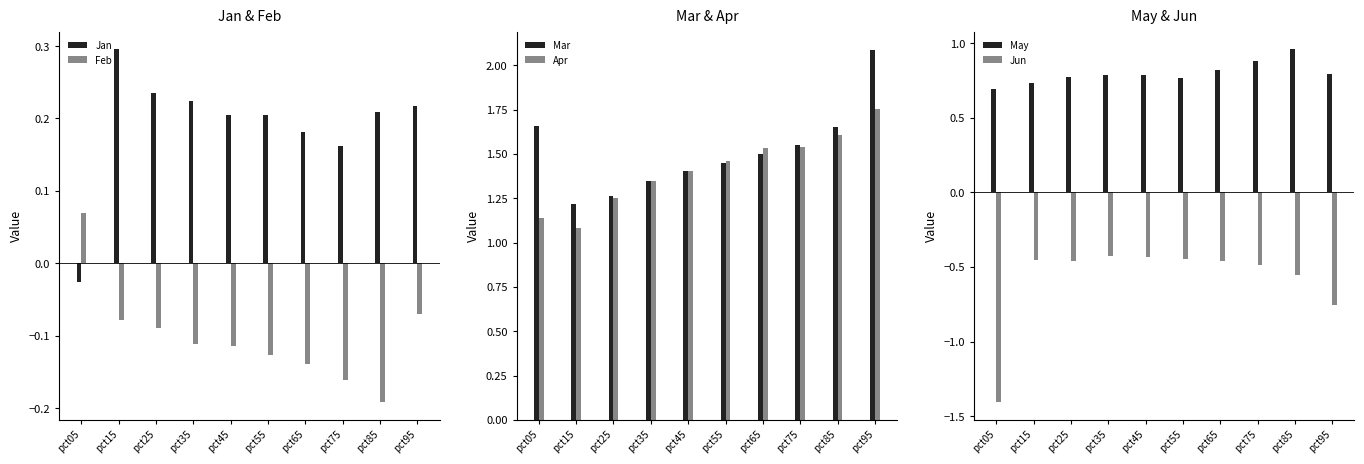

What is the approximate value of May at pct65?

0.8